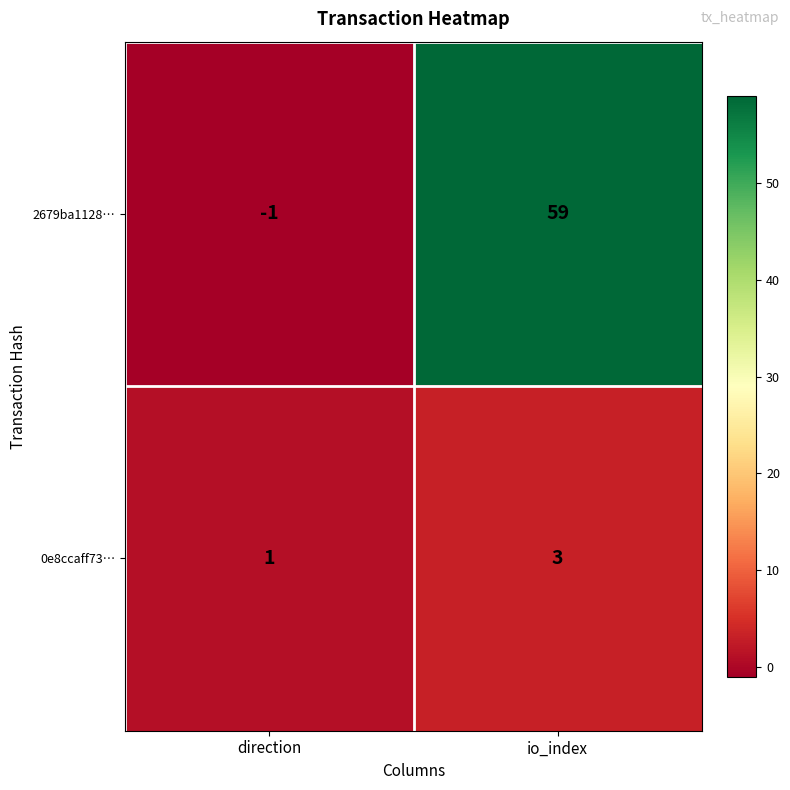

Which series has the largest range (max minus min)?

2679ba1128…